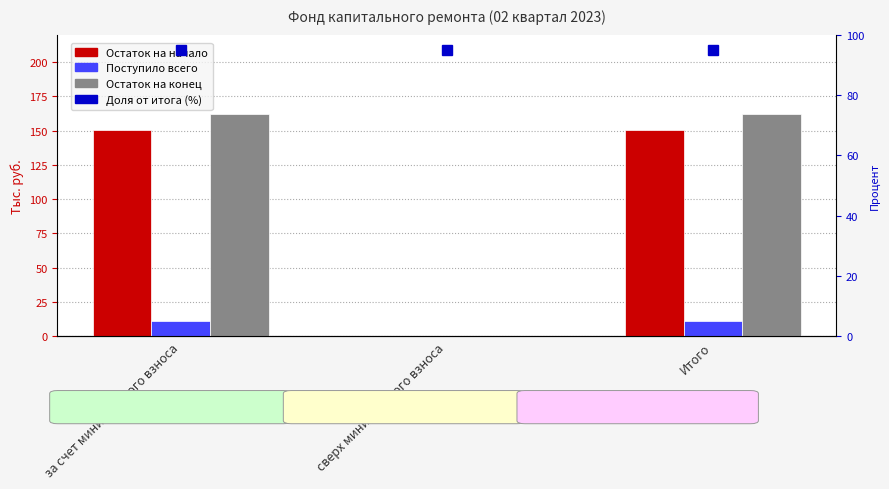

Is it true that Остаток на начало equals 150.7 at Итого?

True